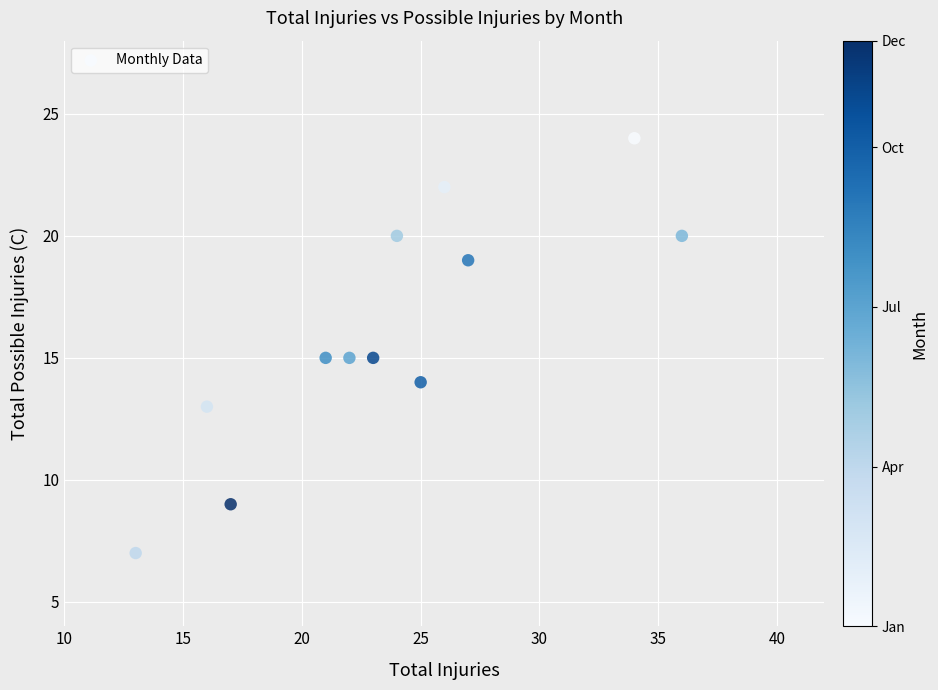

What is the range of Y values (max minus min)?

17